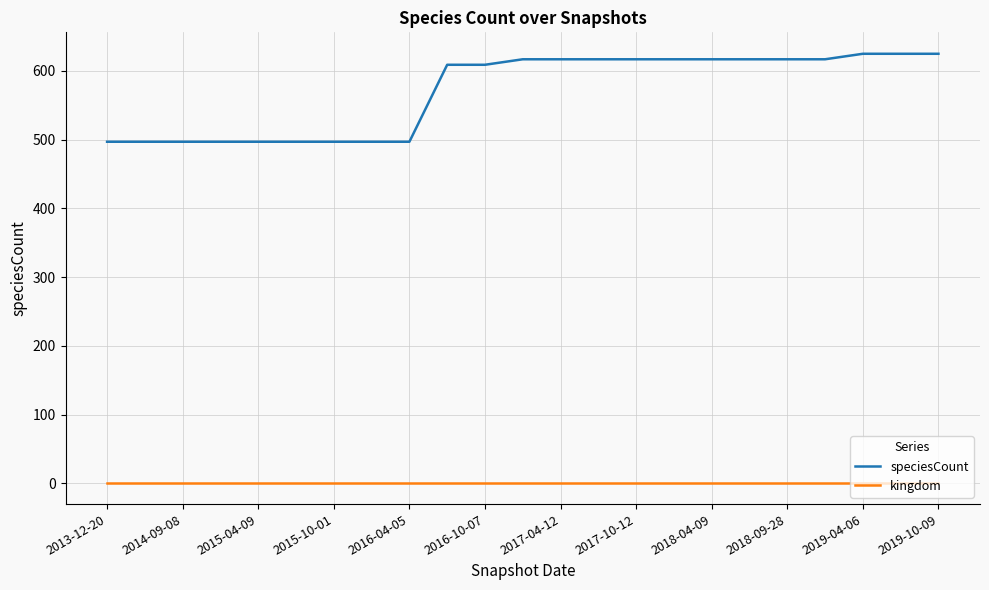

True or false: kingdom and speciesCount intersect in this chart.

False